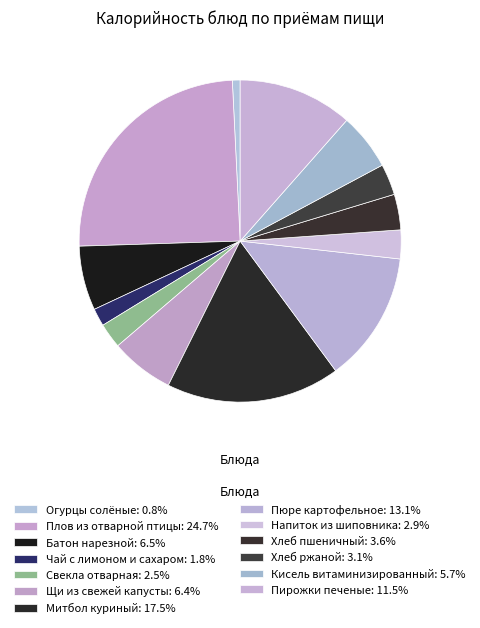

To the nearest percent, what is the average slice percentage?

8%